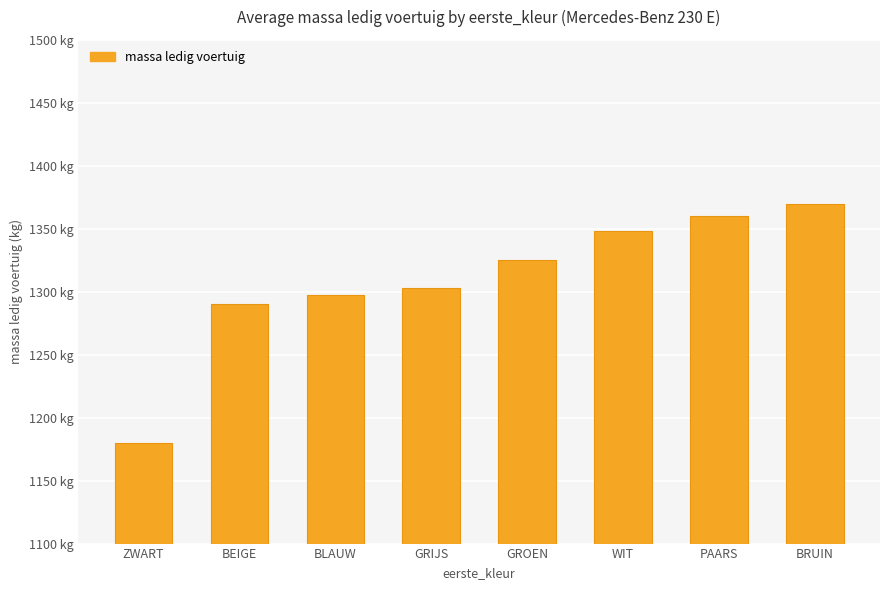

Reading left to right, what are all the values shown in this chart?

1180.0	1290.0	1297.3	1303.2	1324.9	1348.0	1360.0	1370.0